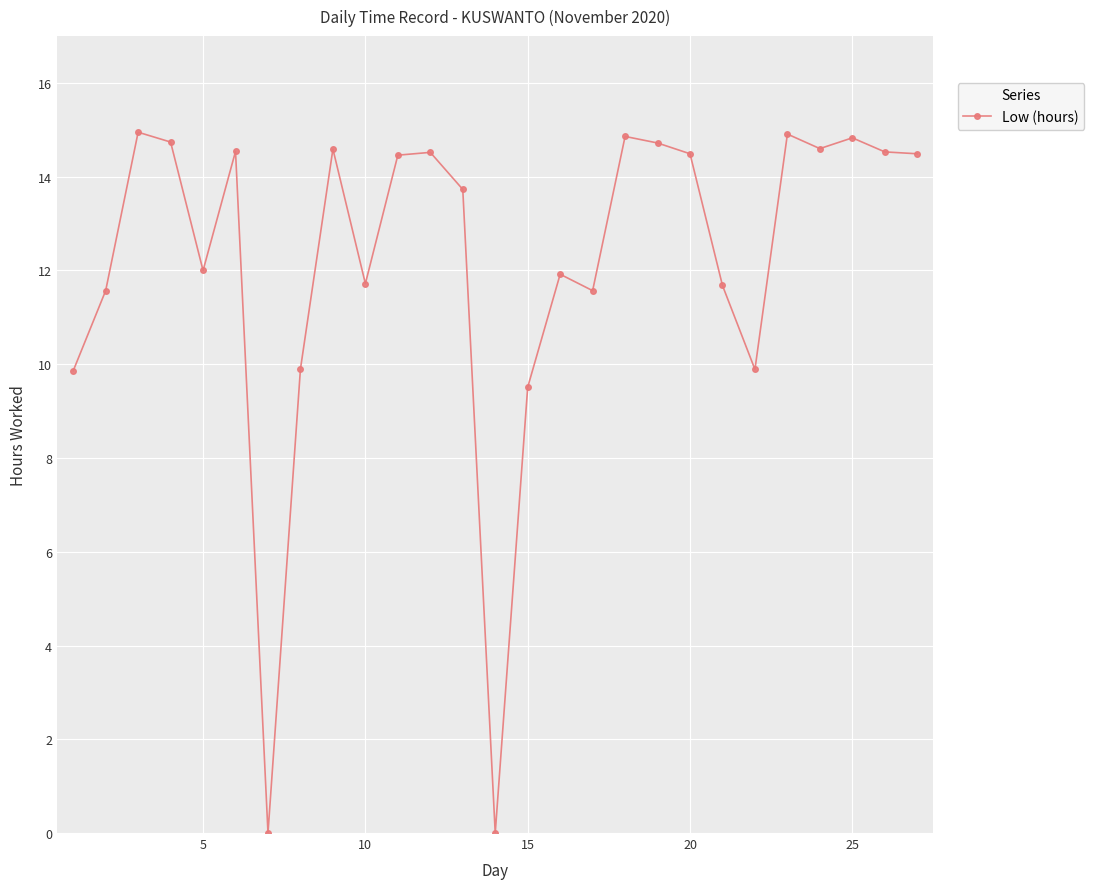

True or false: the data has more than 2 interior local peaks.

True